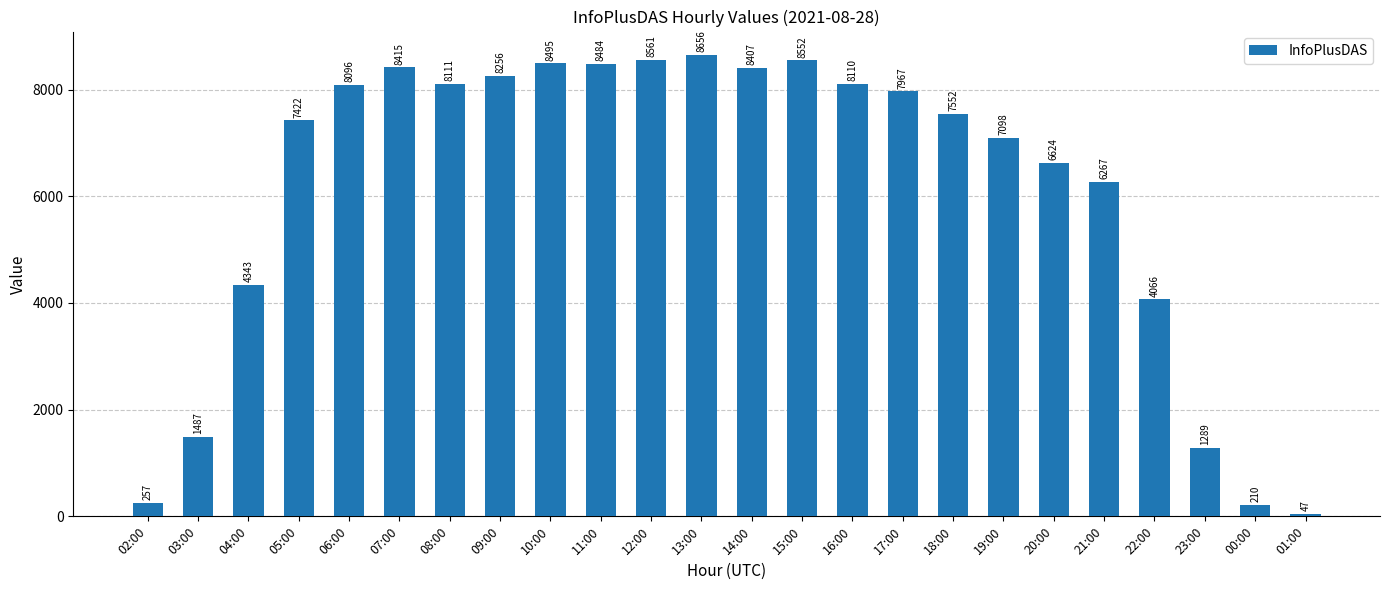

List the labels in order of value, smallest first.

01:00, 00:00, 02:00, 23:00, 03:00, 22:00, 04:00, 21:00, 20:00, 19:00, 05:00, 18:00, 17:00, 06:00, 16:00, 08:00, 09:00, 14:00, 07:00, 11:00, 10:00, 15:00, 12:00, 13:00